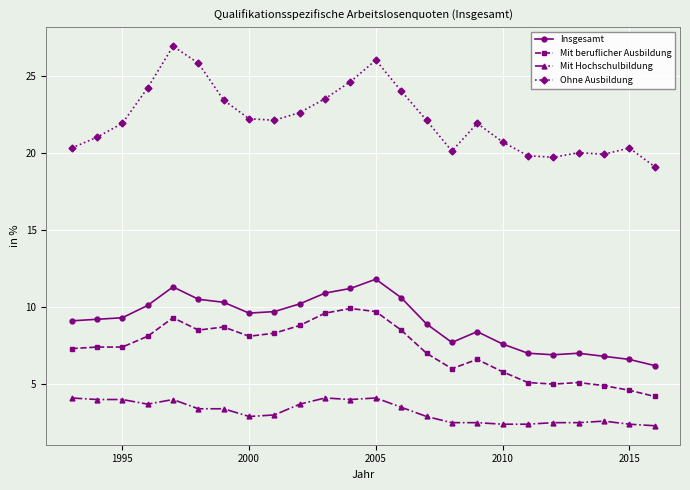

What is the greatest value displayed?

26.9